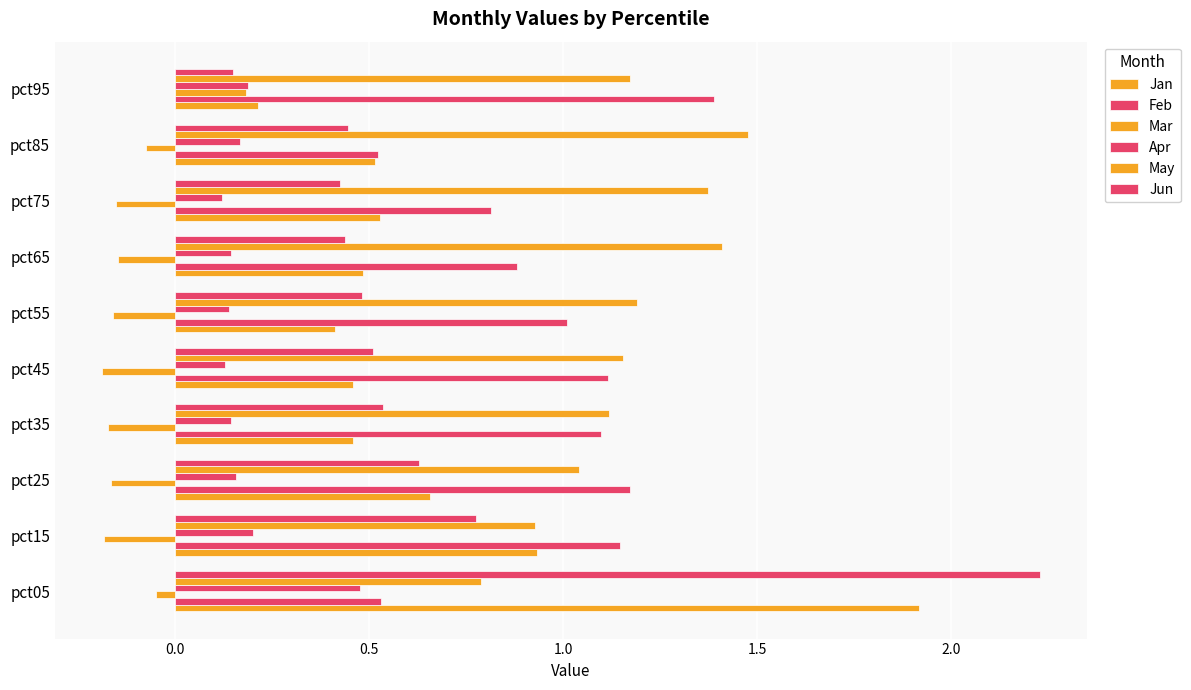

How many negative values does the Mar series have?

9